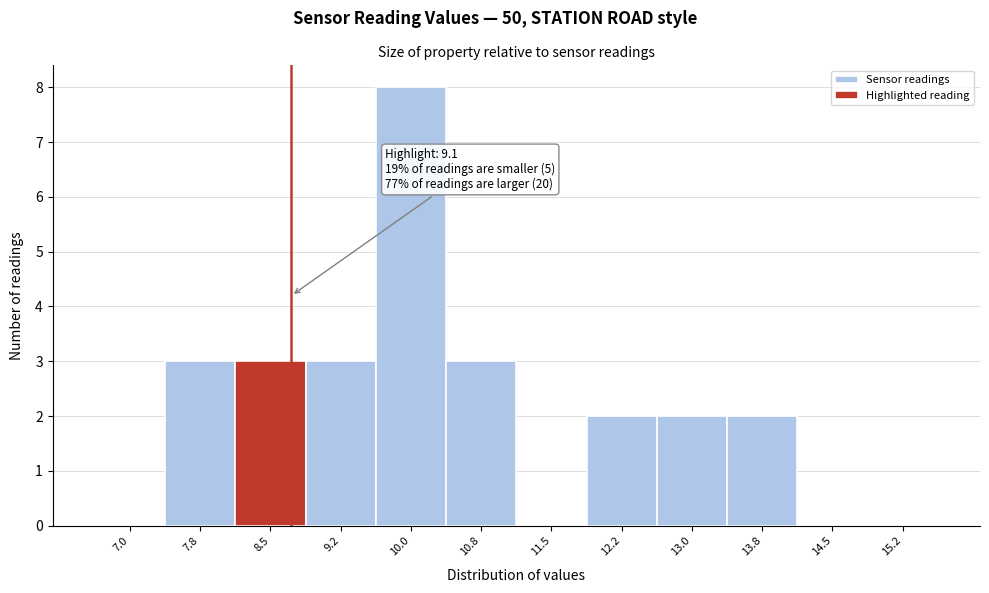

Reading left to right, extract all data points from this chart.

7.0=0	7.8=3	8.5=3	9.2=3	10.0=8	10.8=3	11.5=0	12.2=2	13.0=2	13.8=2	14.5=0	15.2=0